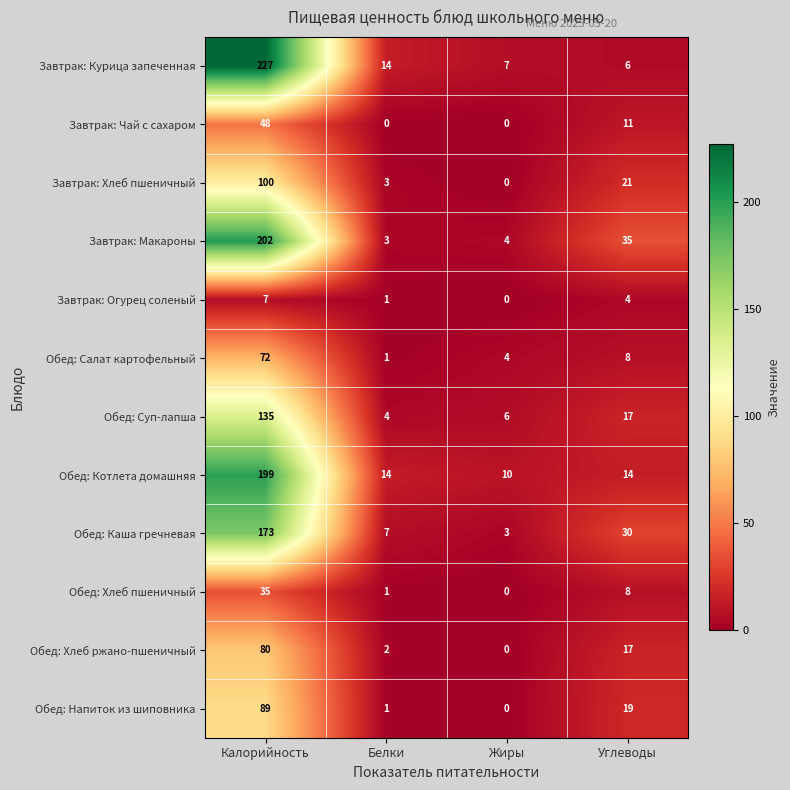

Count the number of data series in this chart.

12